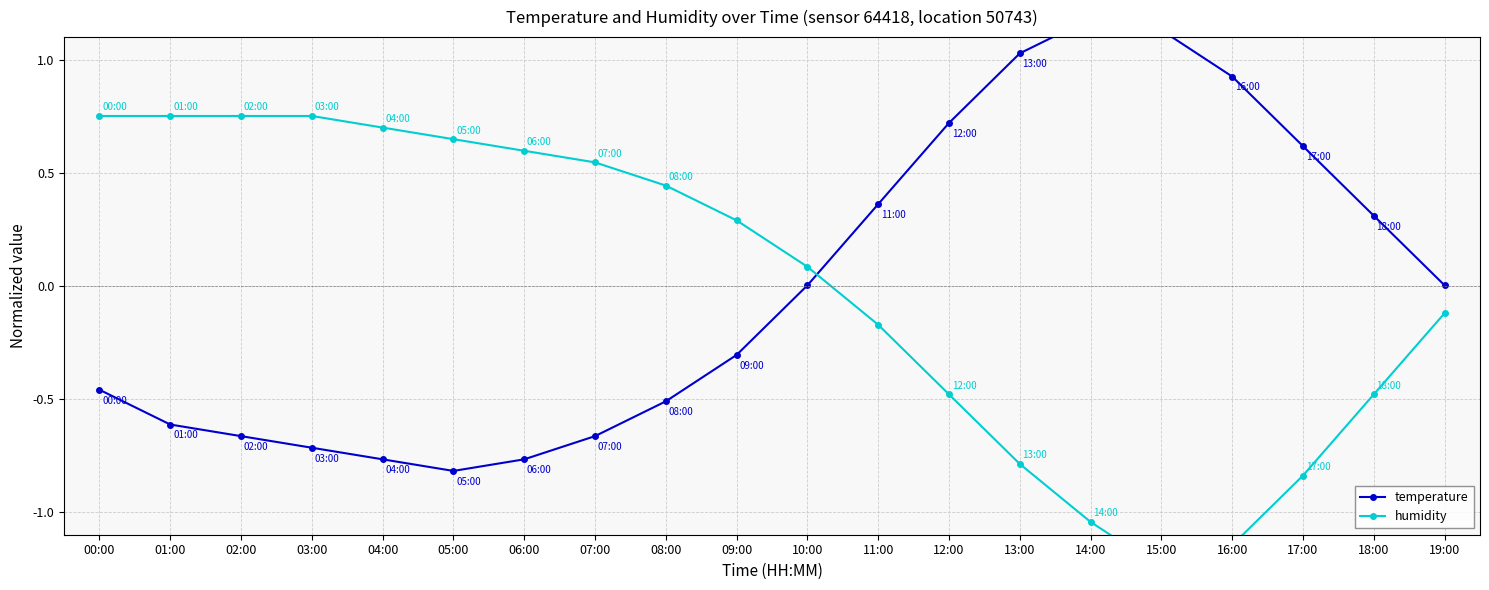

Where does the humidity series first go above 0?

00:00